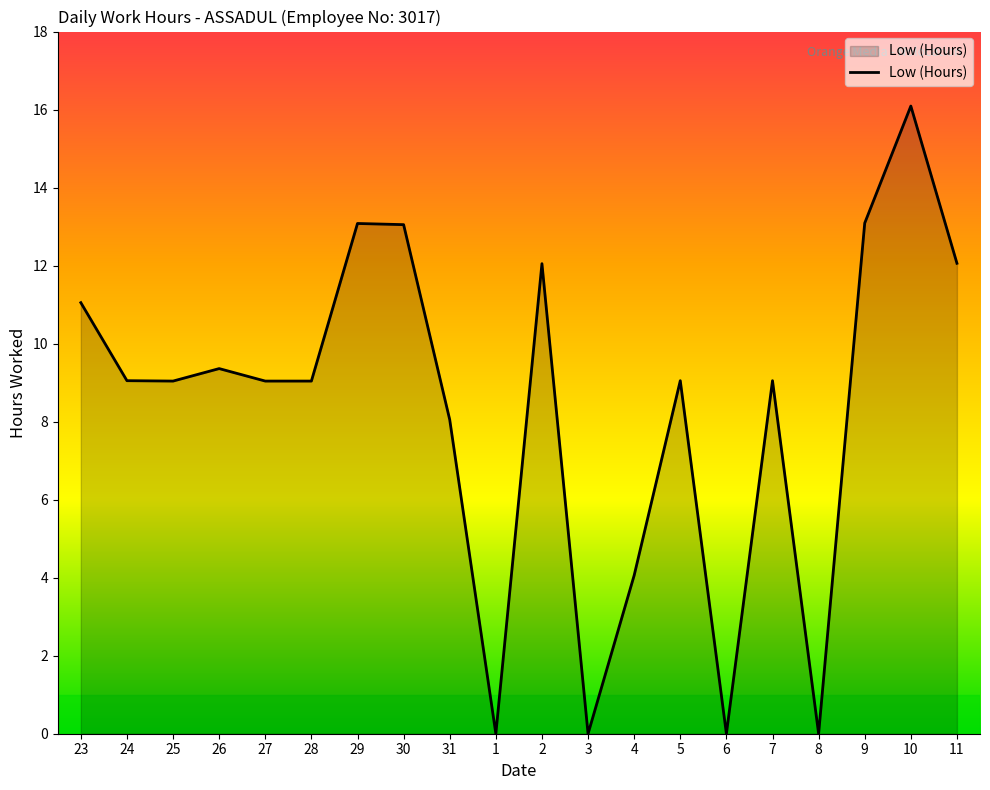

Does the chart have visible grid lines?

No